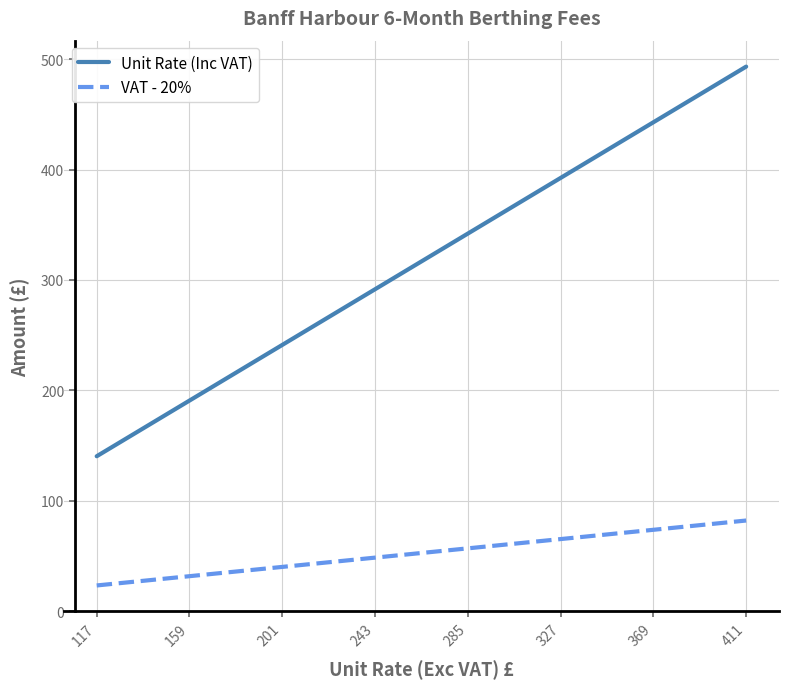

What is the minimum value for VAT - 20%?

23.4